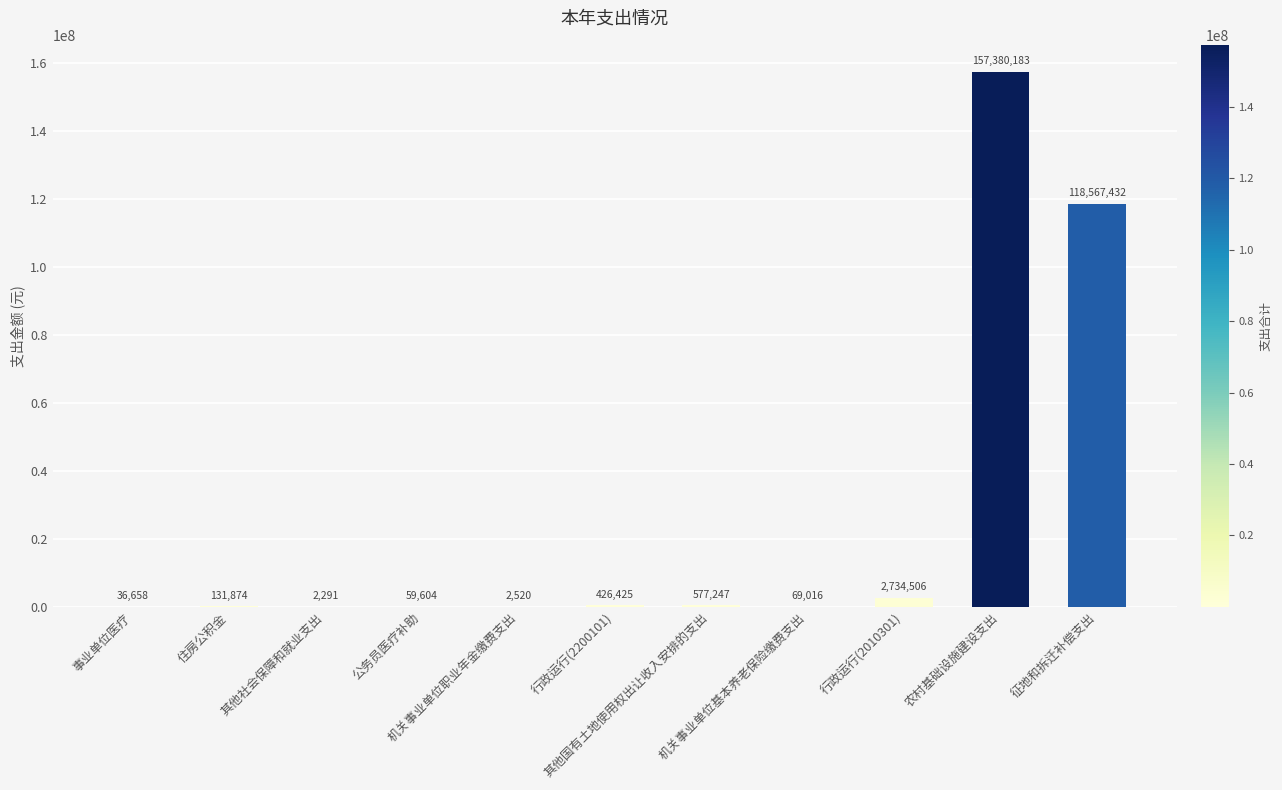

What is the sum of the values at 机关事业单位职业年金缴费支出 and 机关事业单位基本养老保险缴费支出?

71536.3